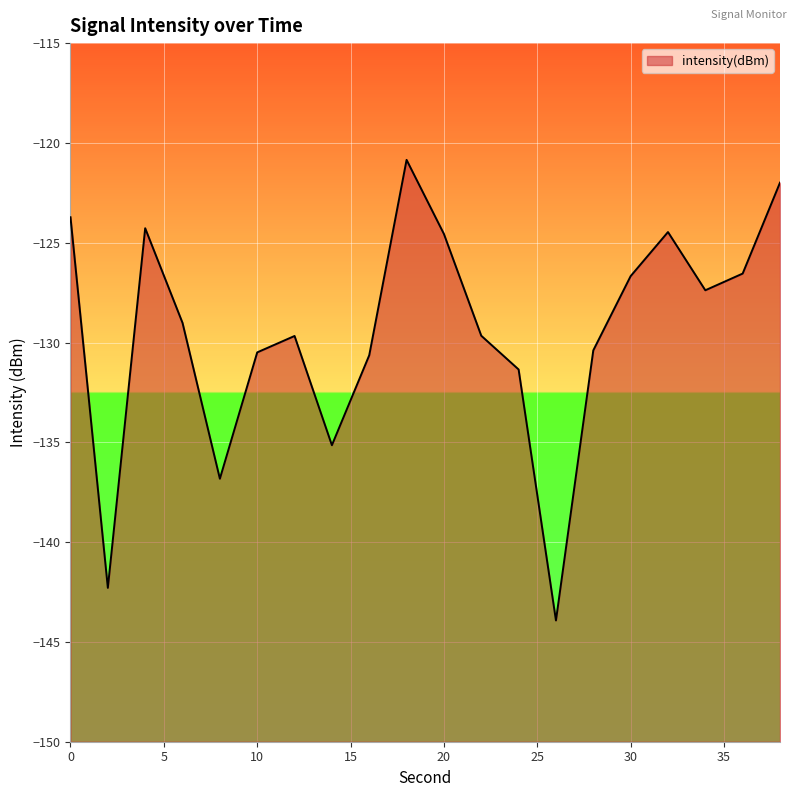

What is the minimum value shown in the chart?

-143.9